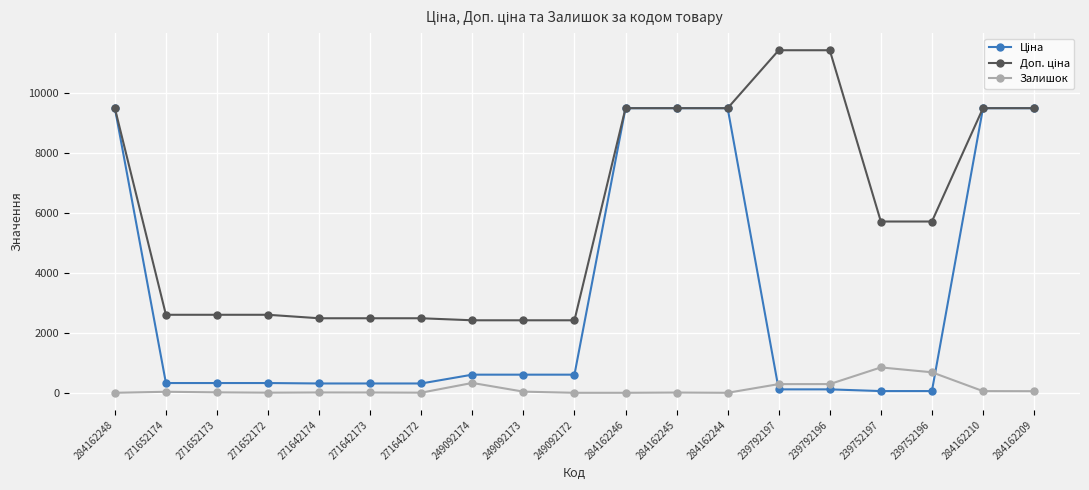

What position from the right is 271642173?

14